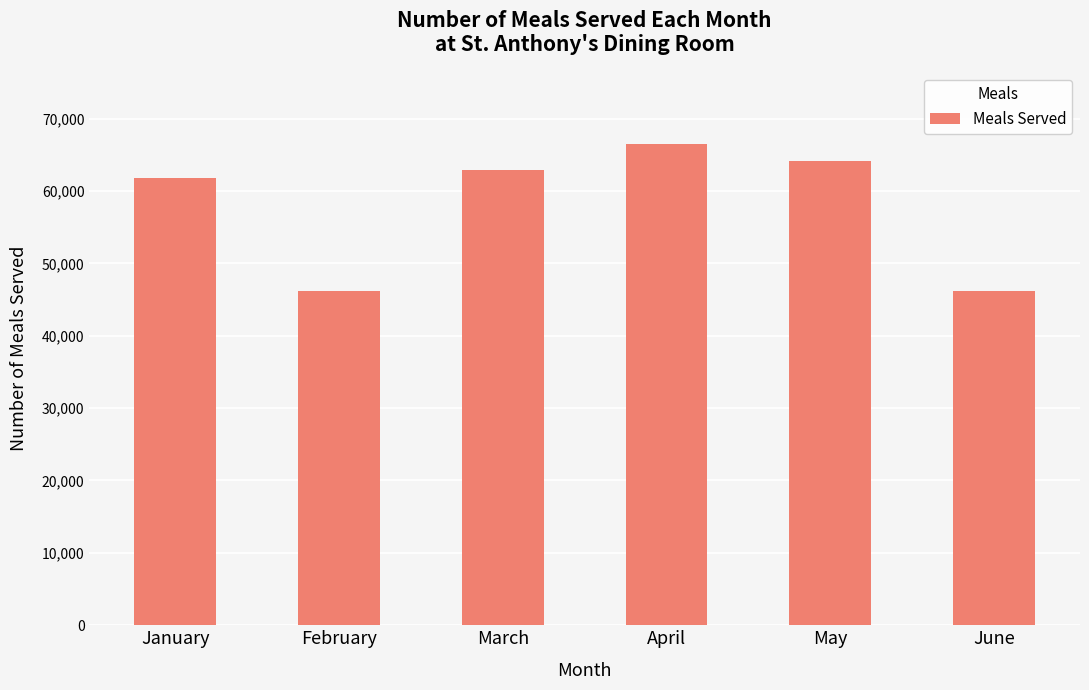

What is the average value?

57903